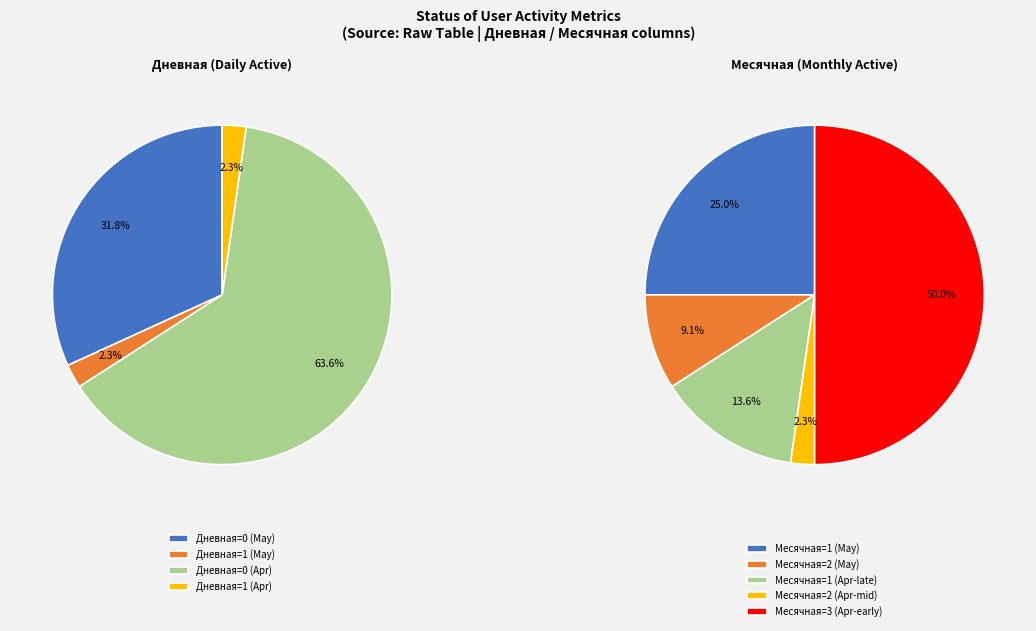

Does any single category account for the majority?

No